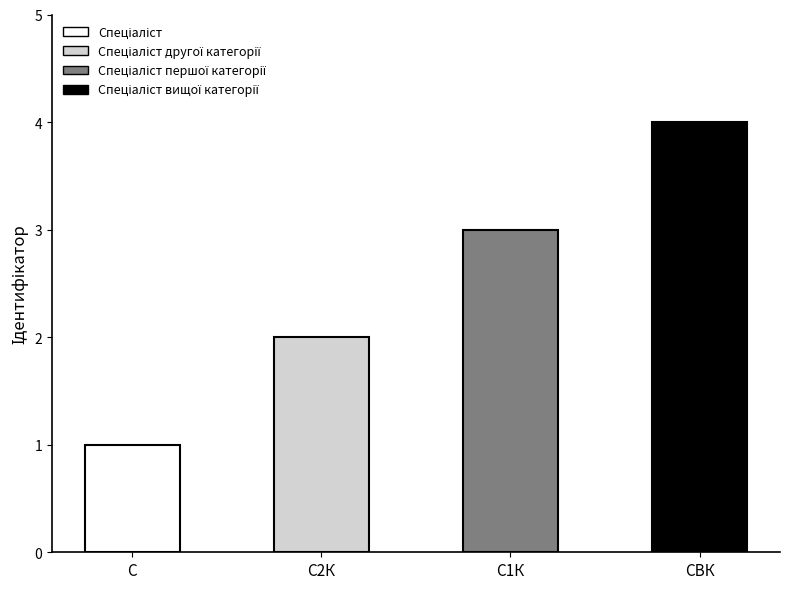

What is the ratio of the value at Спеціаліст to the value at Спеціаліст другої категорії?

0.5